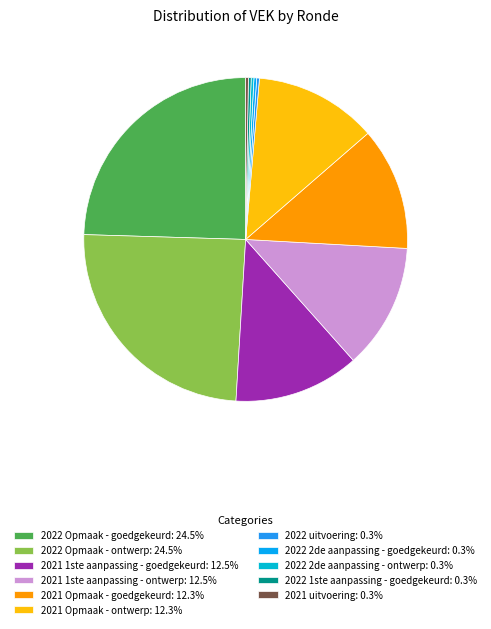

What percentage is NOT represented by 2022 uitvoering?

99.7%